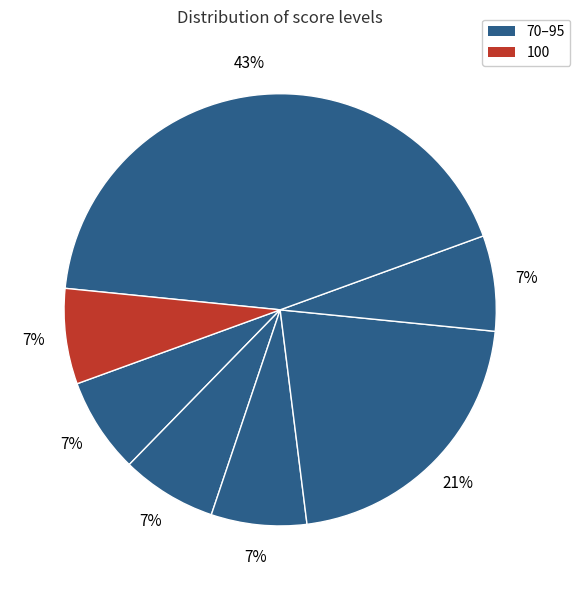

Count the number of slices in the pie.

7